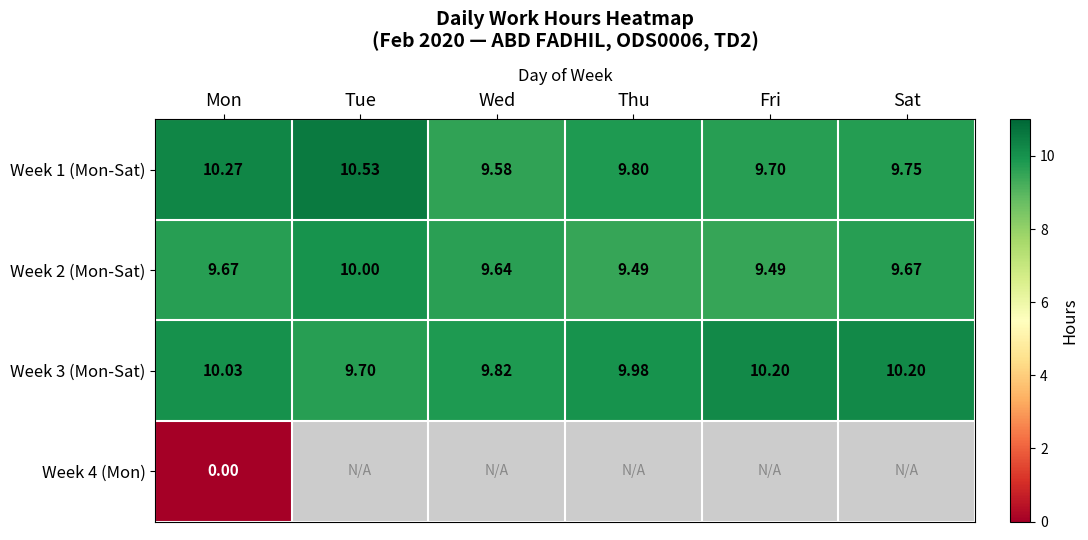

Is the value of Week 1 (Mon-Sat) at Tue greater than the value of Week 3 (Mon-Sat) at Fri?

Yes